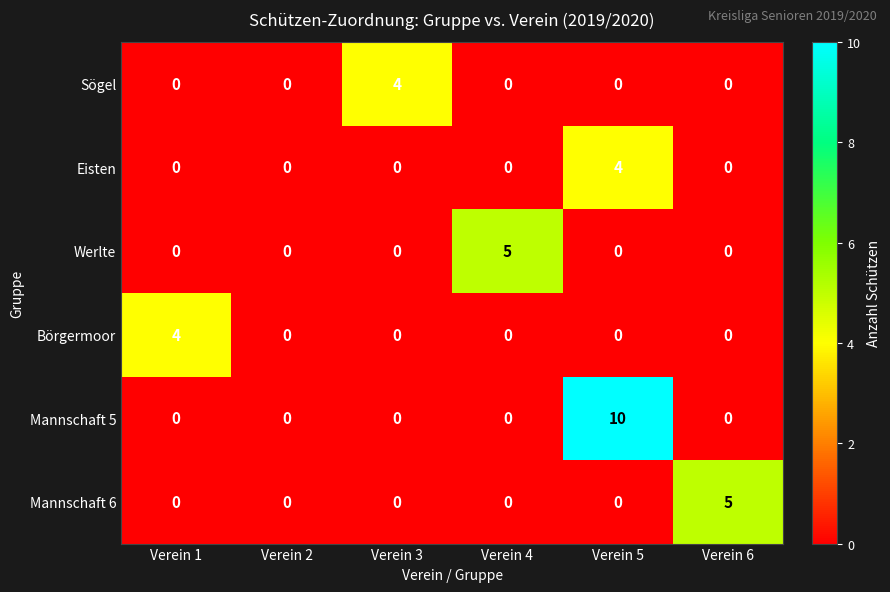

What is the difference between the maximum and minimum values in the Mannschaft 5 series?

10